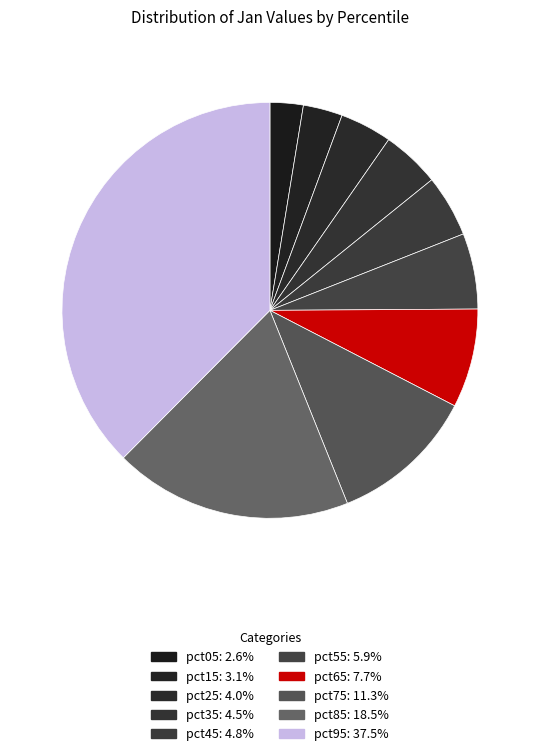

To the nearest percent, what portion does pct65 represent?

8%